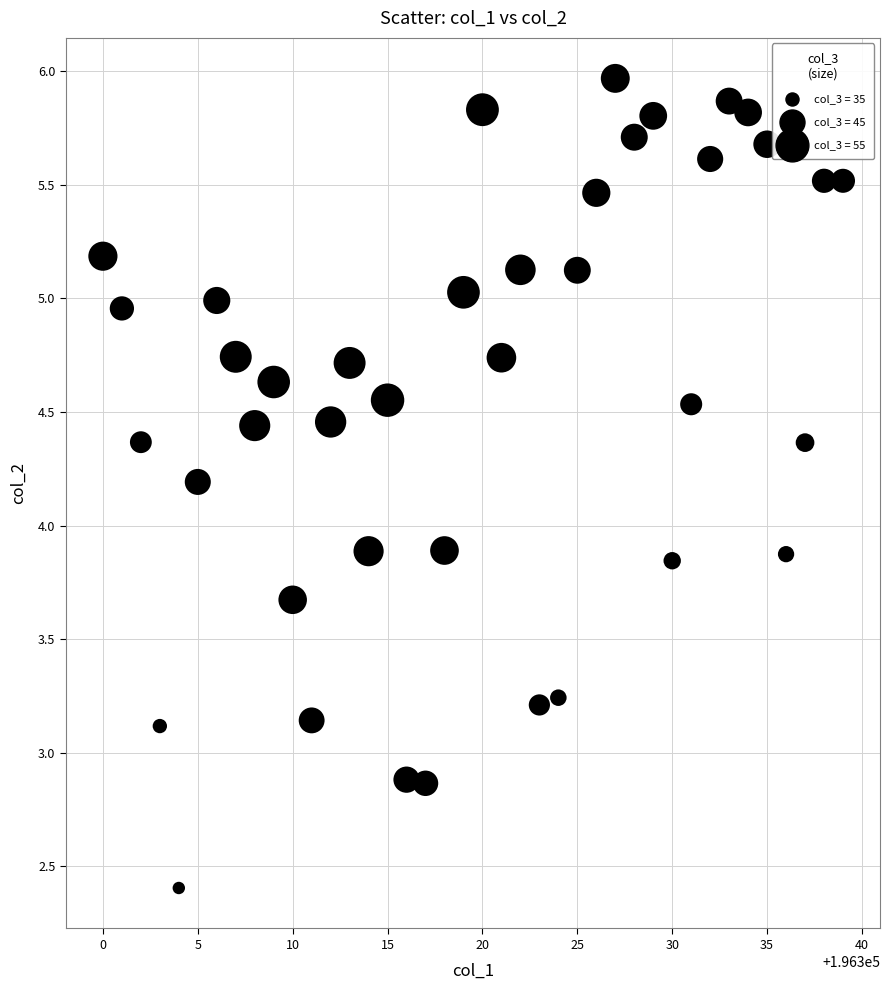

What is the range of Y values (max minus min)?

3.6